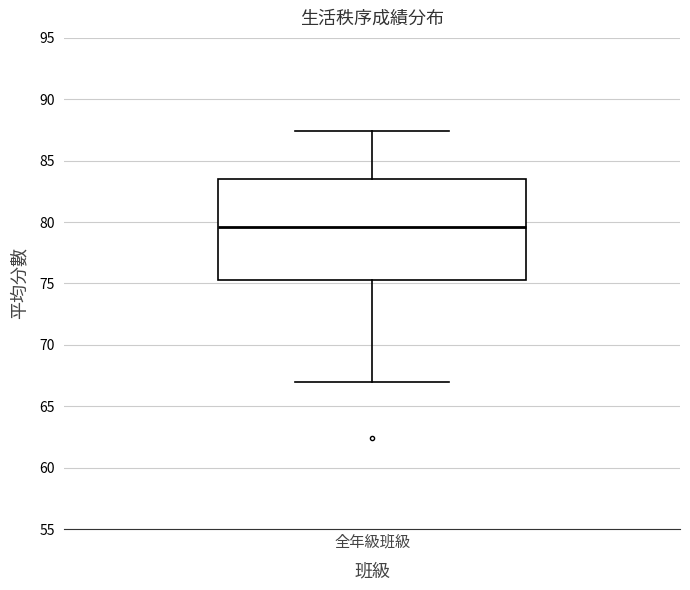

Transcribe this box plot: give where the median line is, the range the box spans, and where the two whiskers end, as read against the y-axis. The values are not printed on the chart, so give them approximately, as read against the axis.

median 79.5, box 75.5 to 83.5, whiskers 67.0 to 87.5